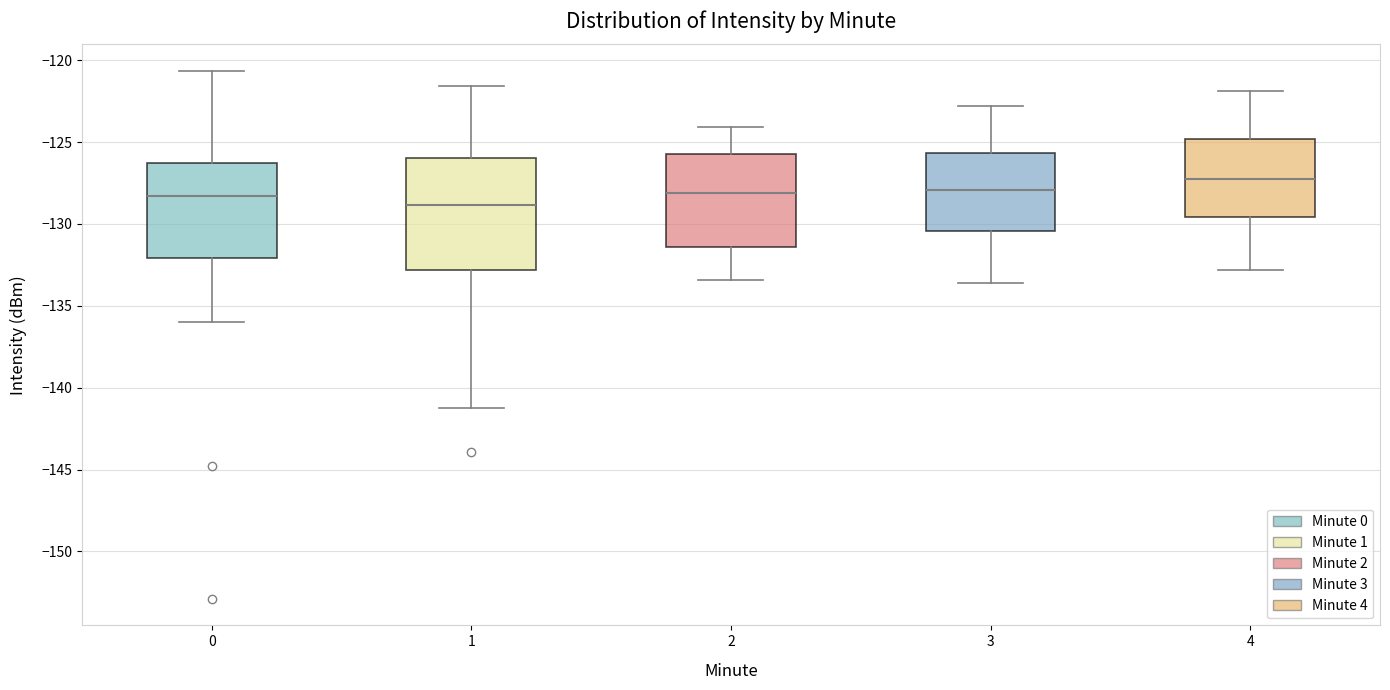

Which box has the lowest median line?

1